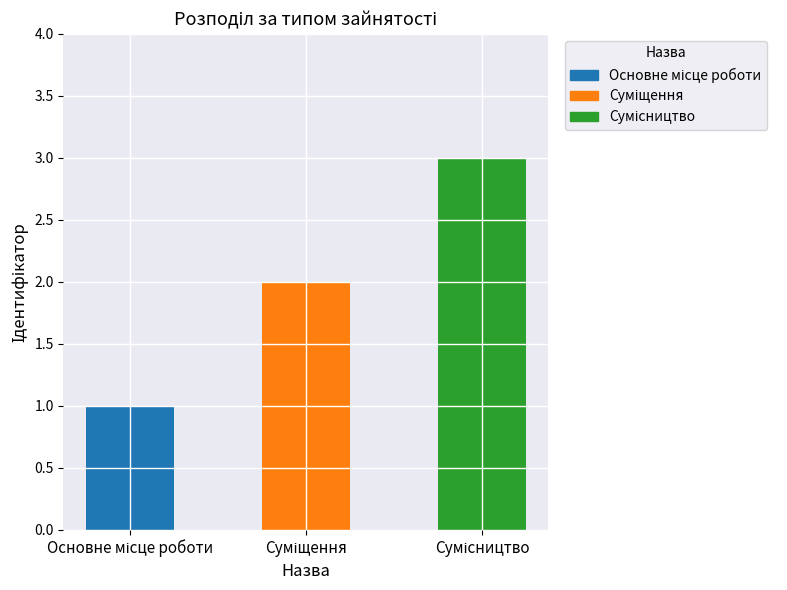

Is it true that the value at Сумісництво is 2?

False